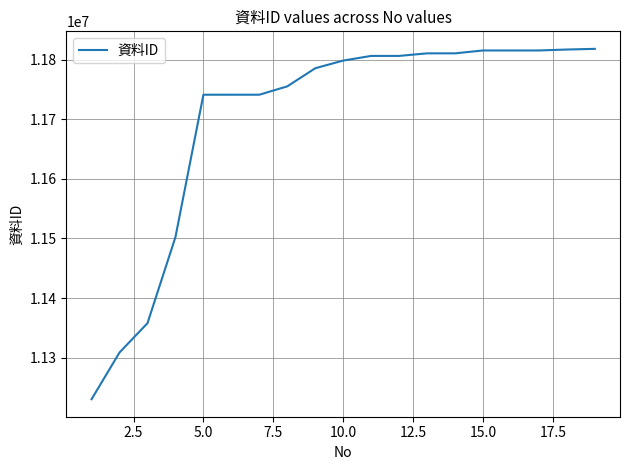

What is the smallest value displayed?

11229945